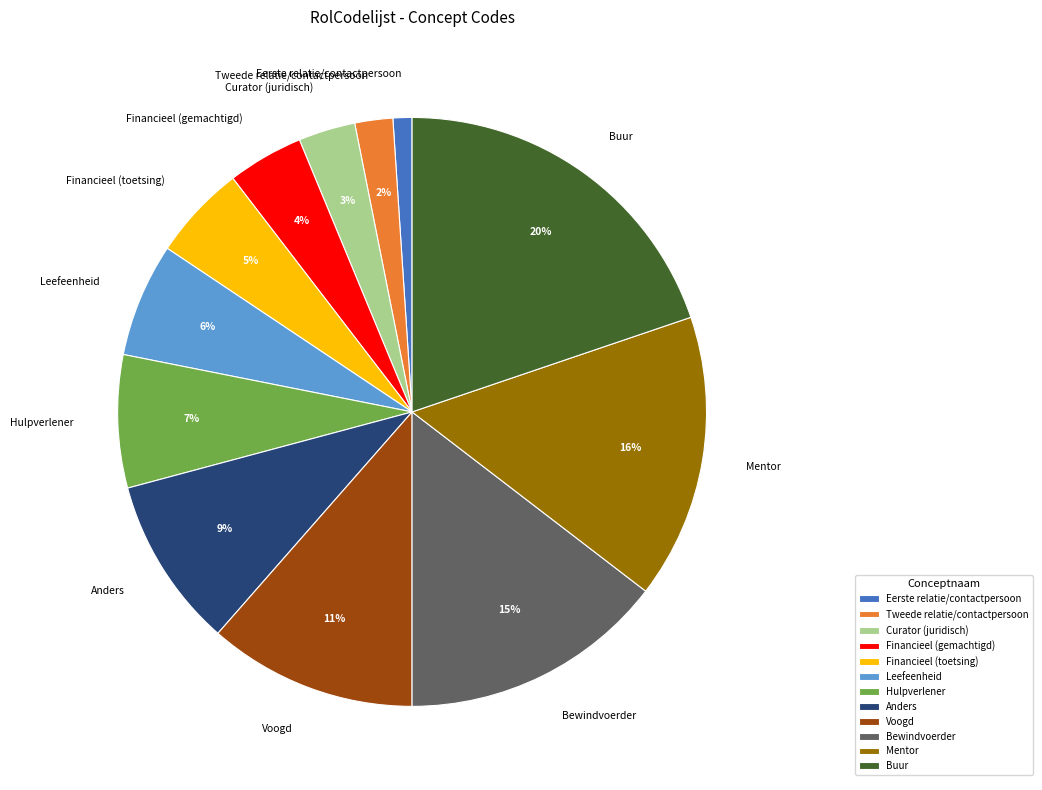

Between Hulpverlener and Mentor, which is larger?

Mentor